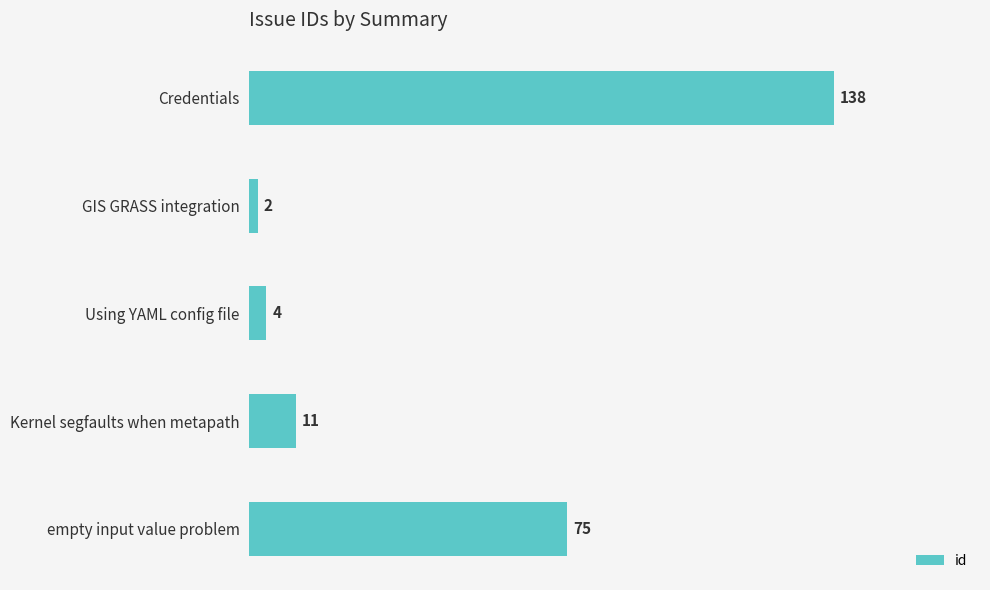

List the labels in order of value, largest first.

Credentials, empty input value problem, Kernel segfaults when metapath, Using YAML config file, GIS GRASS integration